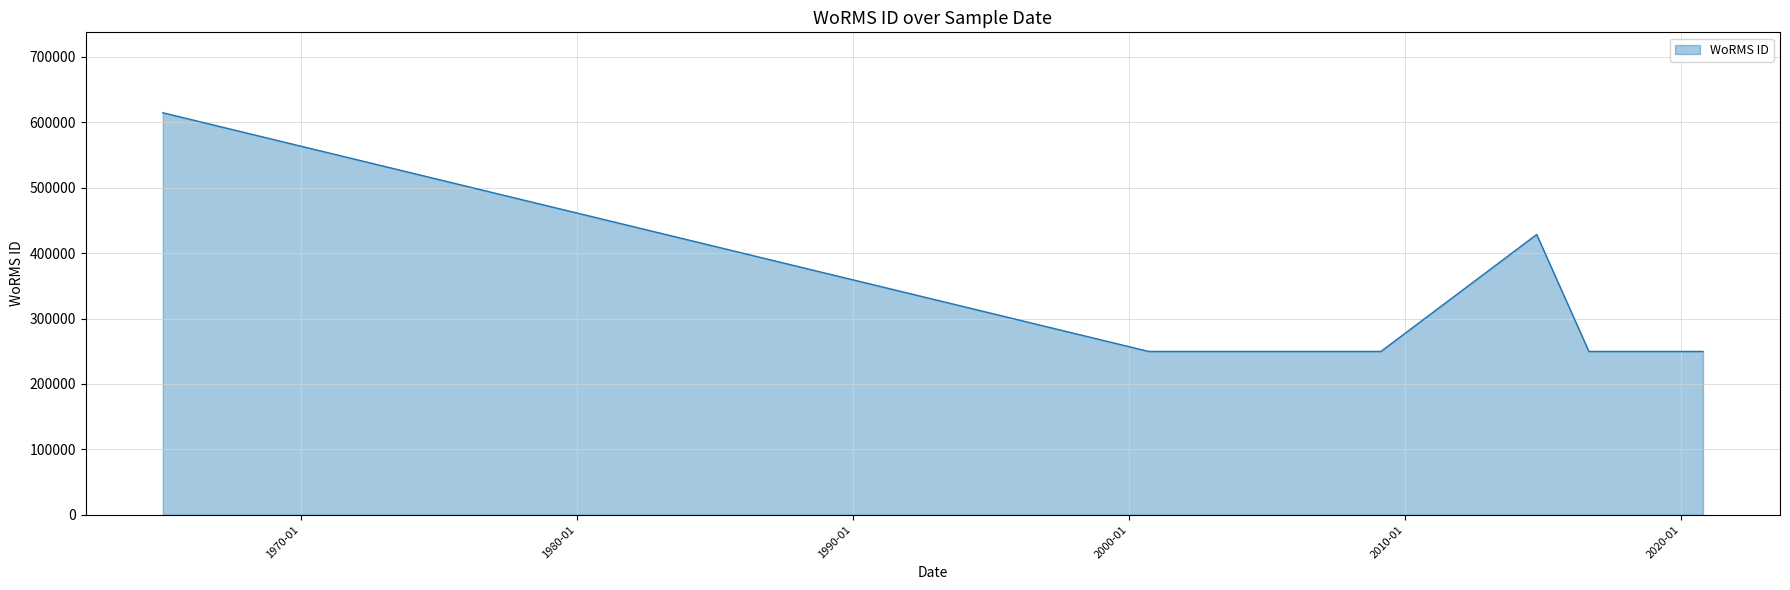

What is the sum of all values?

3041018